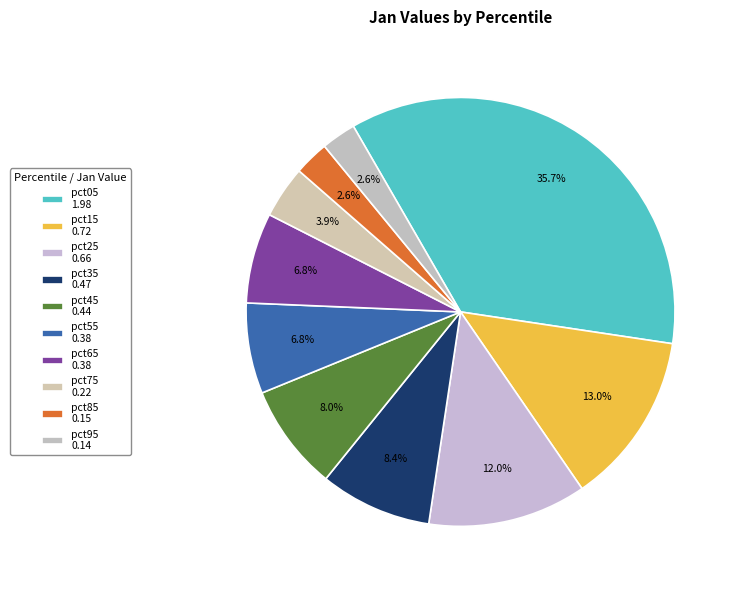

How much of the chart is everything except pct45?

92.0%